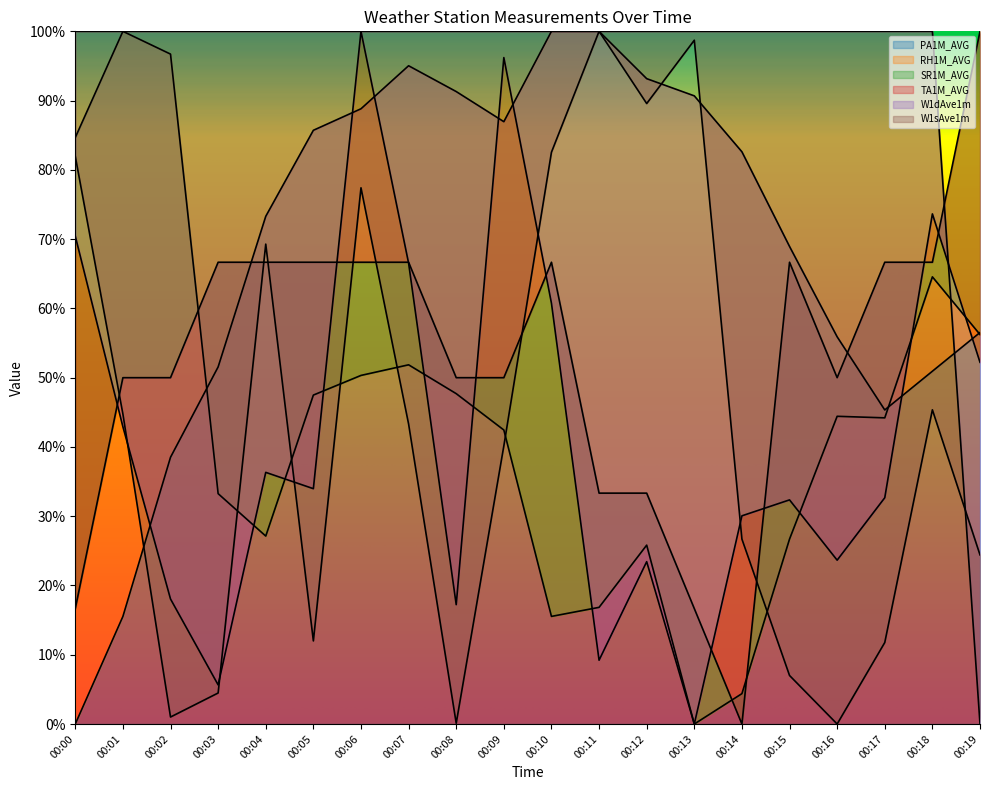

At which label is SR1M_AVG closest to 50?

00:01